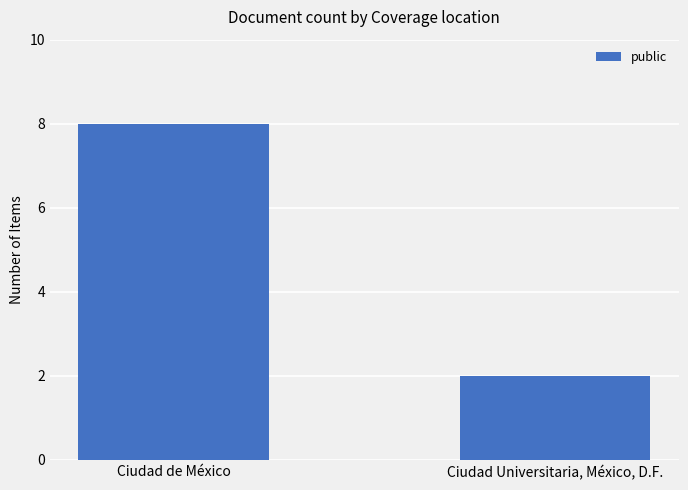

What is the change in value from Ciudad de México to Ciudad Universitaria, México, D.F.?

-6